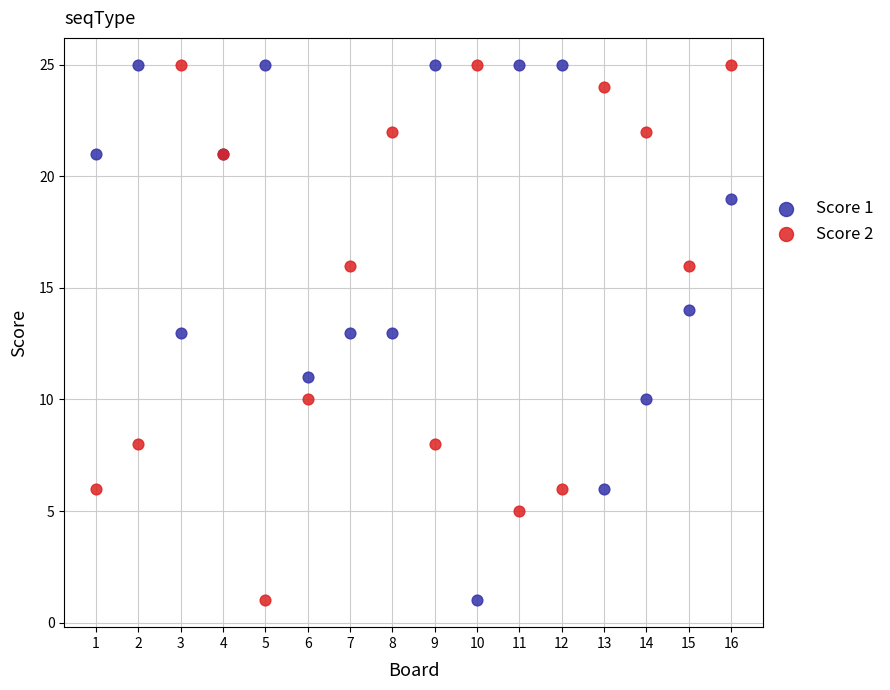

What is the X range (max minus min) for the scatter plot?

15